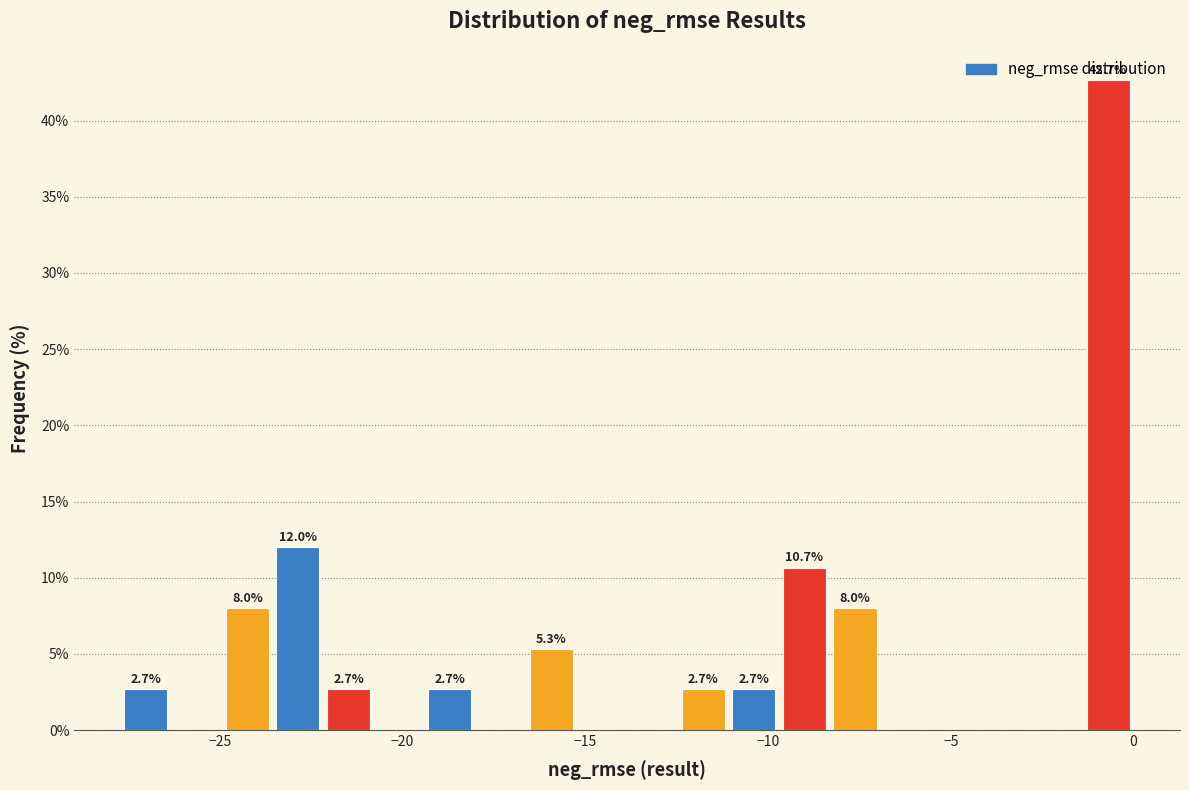

Read against the x-axis, roughly where is the centre of the tallest bar?

-0.5